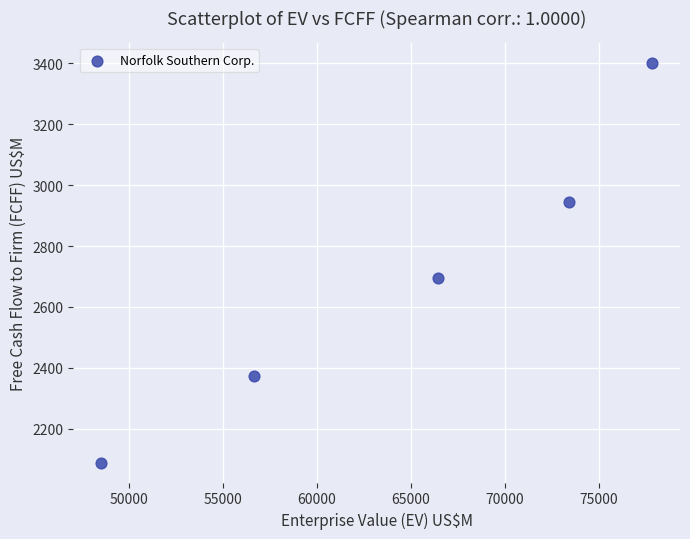

What Y value in the scatter plot is closest to 2745?

2695